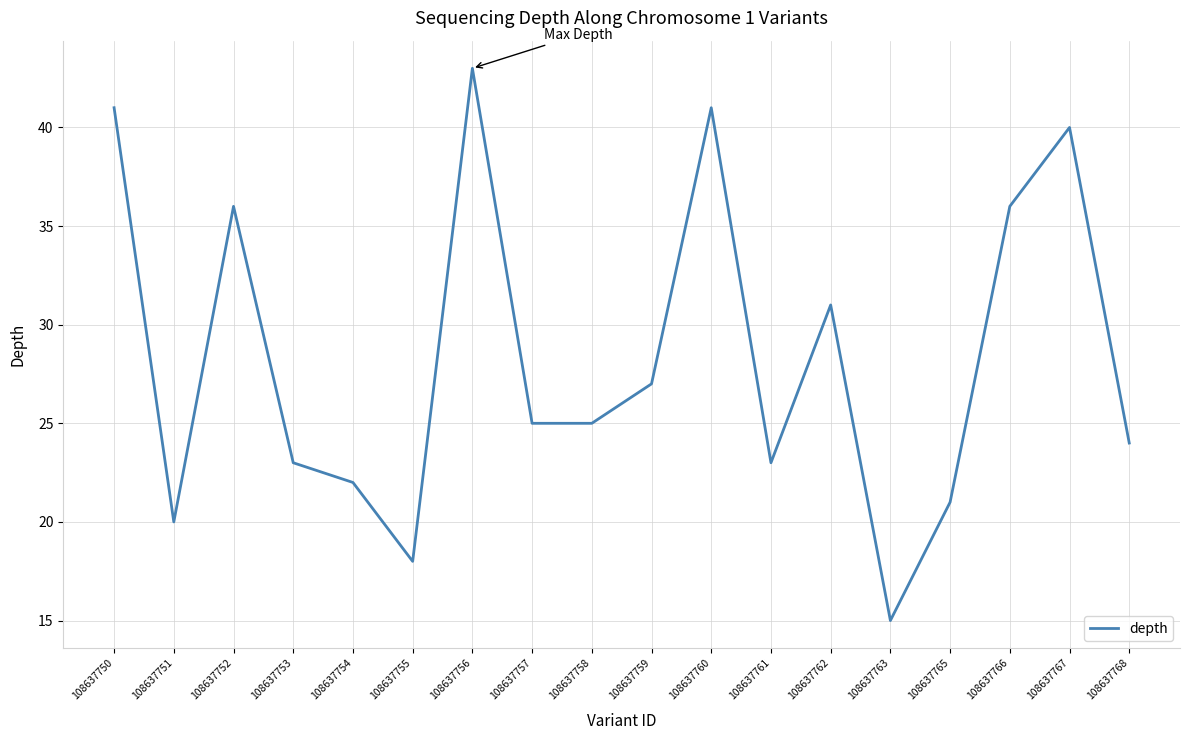

What is the ratio of the value at 108637763 to the value at 108637761?

0.7